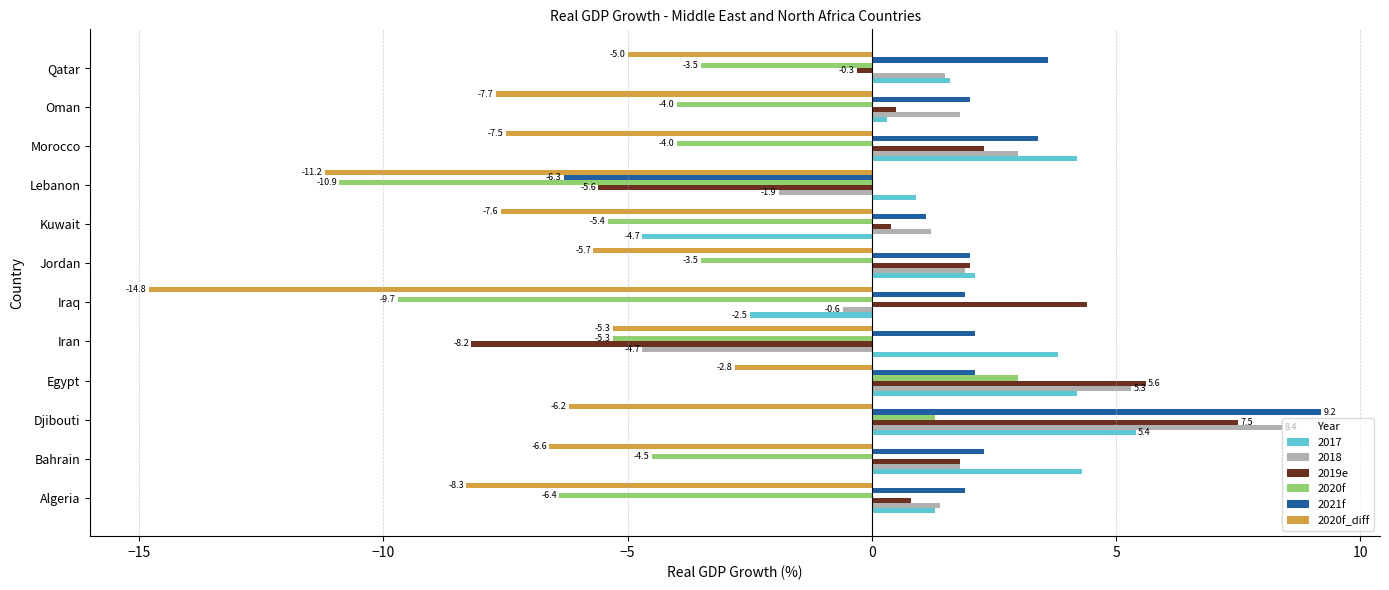

Which series has the largest total across all categories?

2021f